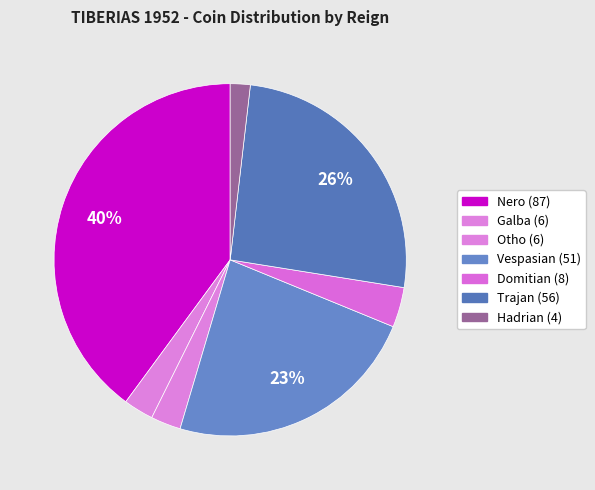

True or false: Otho accounts for 1% of the total.

False